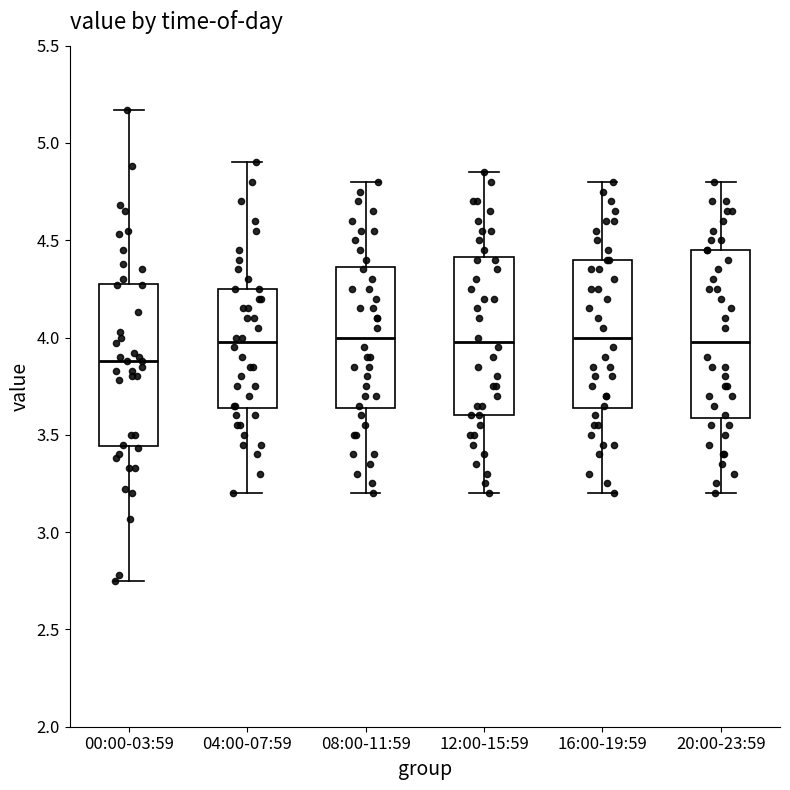

Reading left to right, read every box against the y-axis: the position of its median line, the range the box covers, and the ends of its whiskers. The values are not printed on the chart, so give them approximately, as read against the axis.

00:00-03:59: median 3.90, box 3.45 to 4.30, whiskers 2.75 to 5.15
04:00-07:59: median 4.00, box 3.65 to 4.25, whiskers 3.20 to 4.90
08:00-11:59: median 4.00, box 3.65 to 4.35, whiskers 3.20 to 4.80
12:00-15:59: median 4.00, box 3.60 to 4.40, whiskers 3.20 to 4.85
16:00-19:59: median 4.00, box 3.65 to 4.40, whiskers 3.20 to 4.80
20:00-23:59: median 4.00, box 3.60 to 4.45, whiskers 3.20 to 4.80